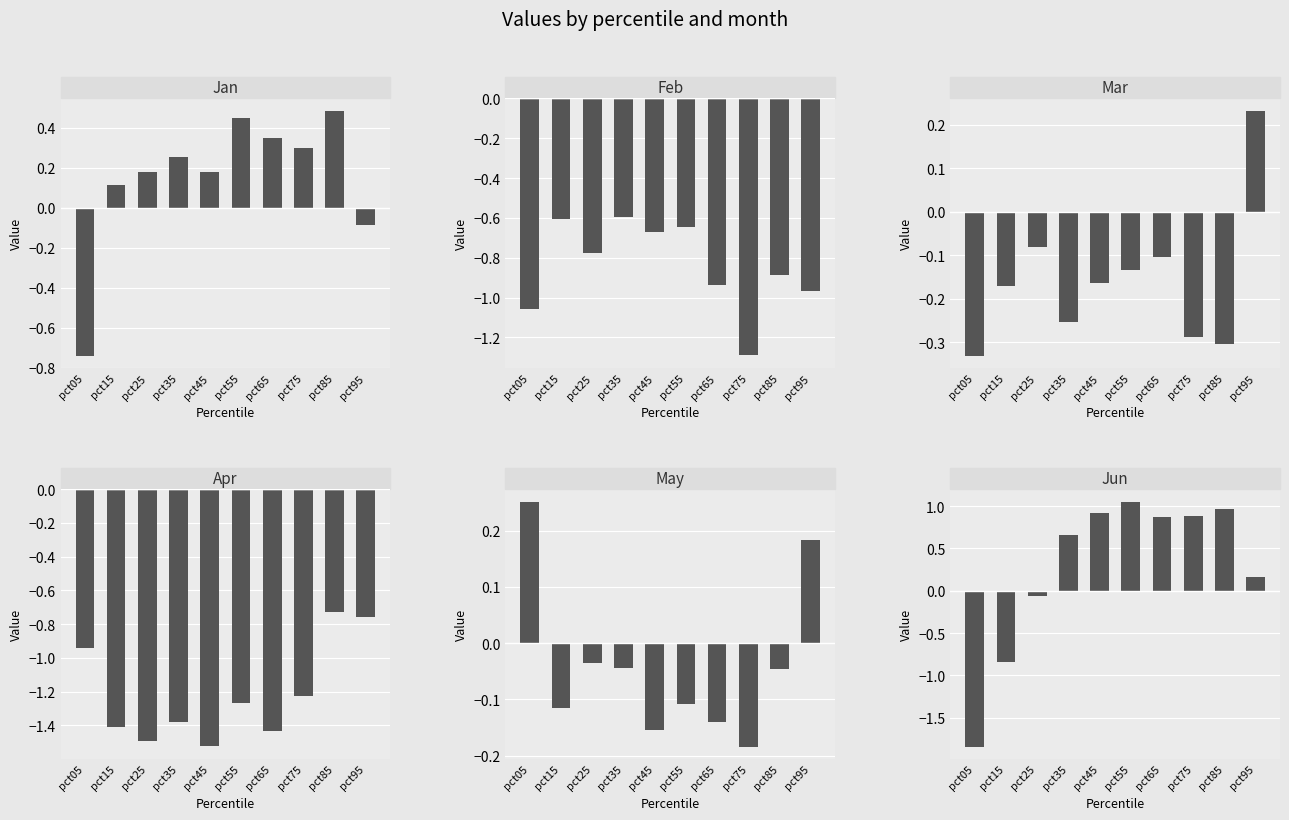

Where does the Apr series first go above -1?

pct05